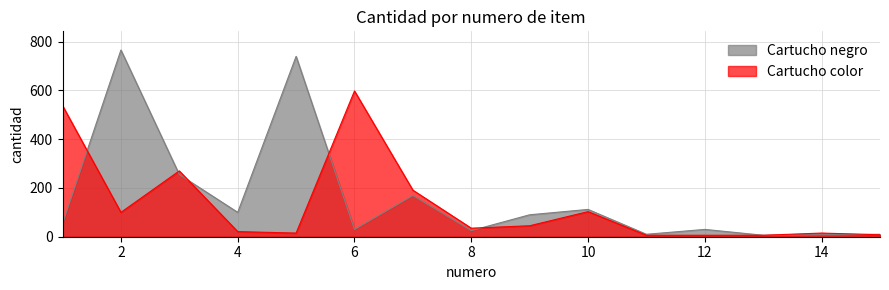

List the series in order of their peak value, highest first.

Cartucho negro, Cartucho color